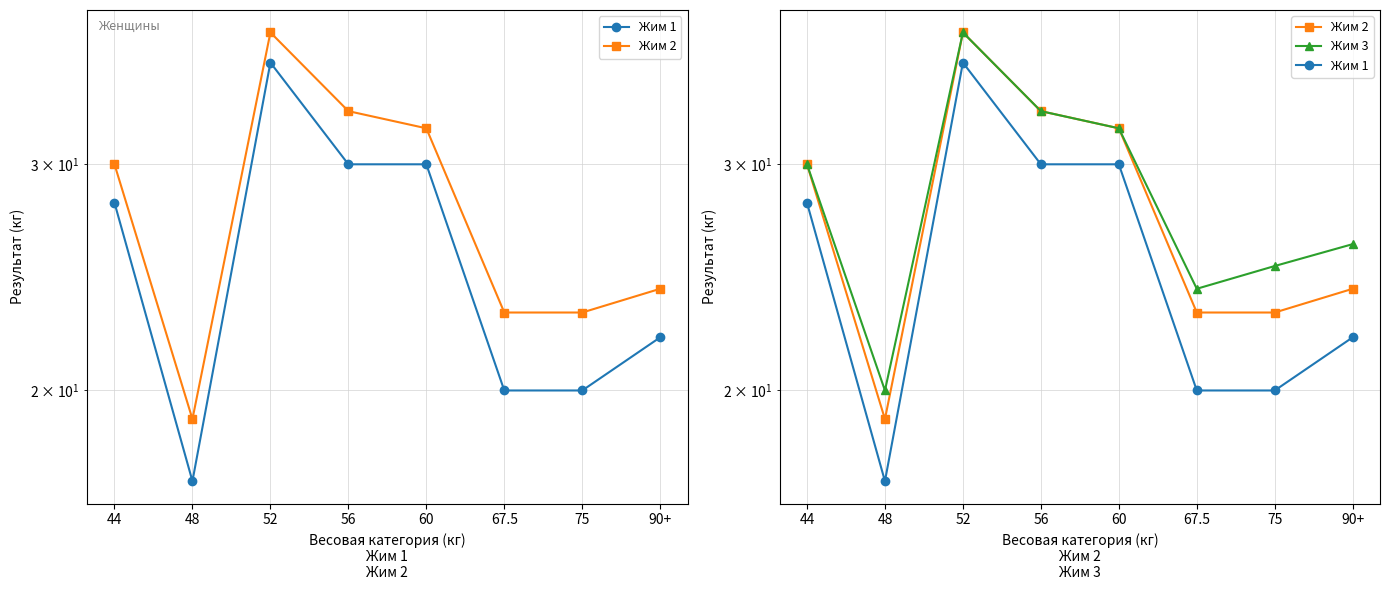

Reading right to left, what are all the values shown in this chart?

Жим 1: 22	20	20	30	30	36	17	28
Жим 2: 24	23	23	32	33	38	19	30
Жим 3: 26	25	24	32	33	38	20	30